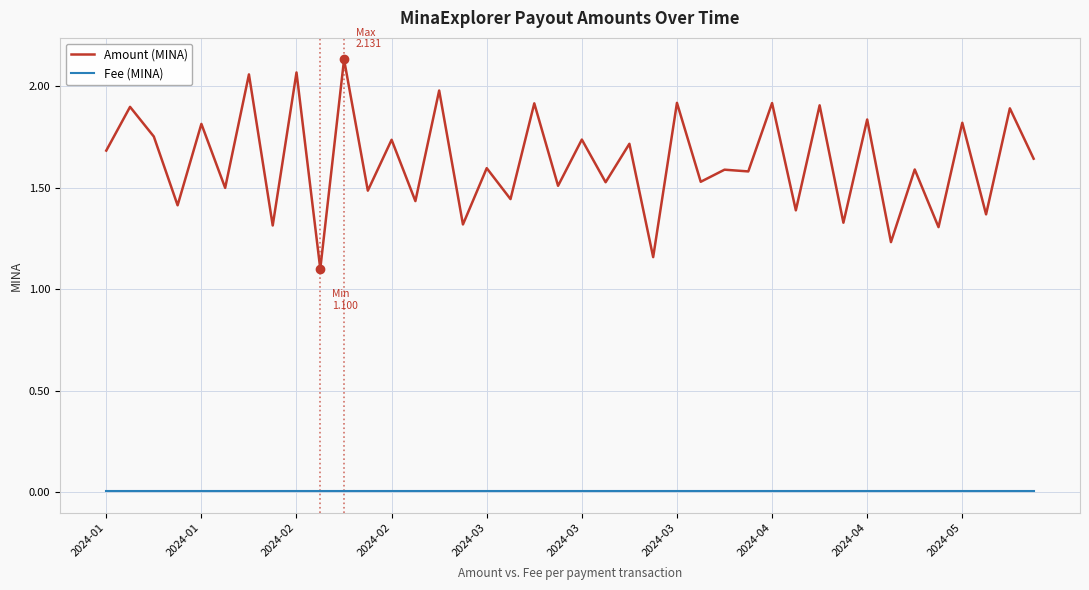

Which series has the largest total across all categories?

Amount (MINA)